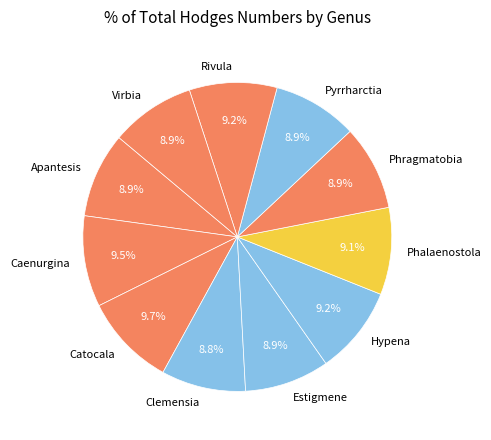

What is the ratio of the value at Pyrrharctia to the value at Caenurgina?

0.9